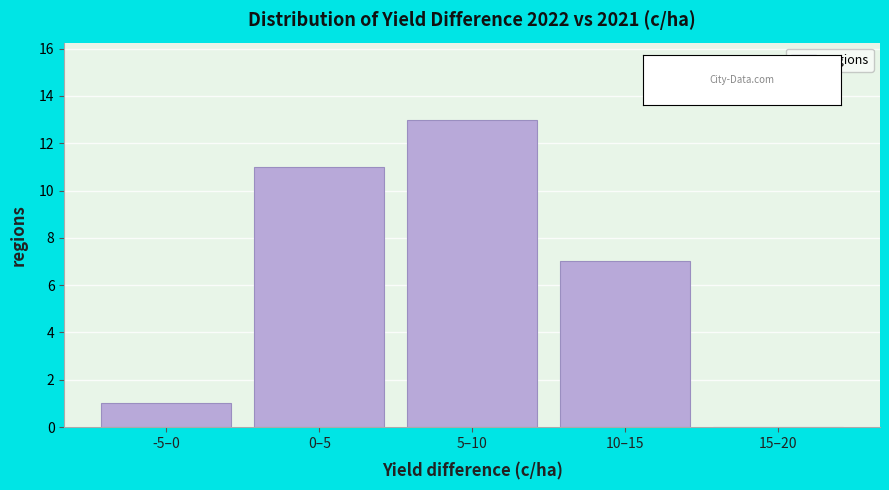

Reading left to right, what are all the values shown in this chart?

-5–0=1	0–5=11	5–10=13	10–15=7	15–20=0